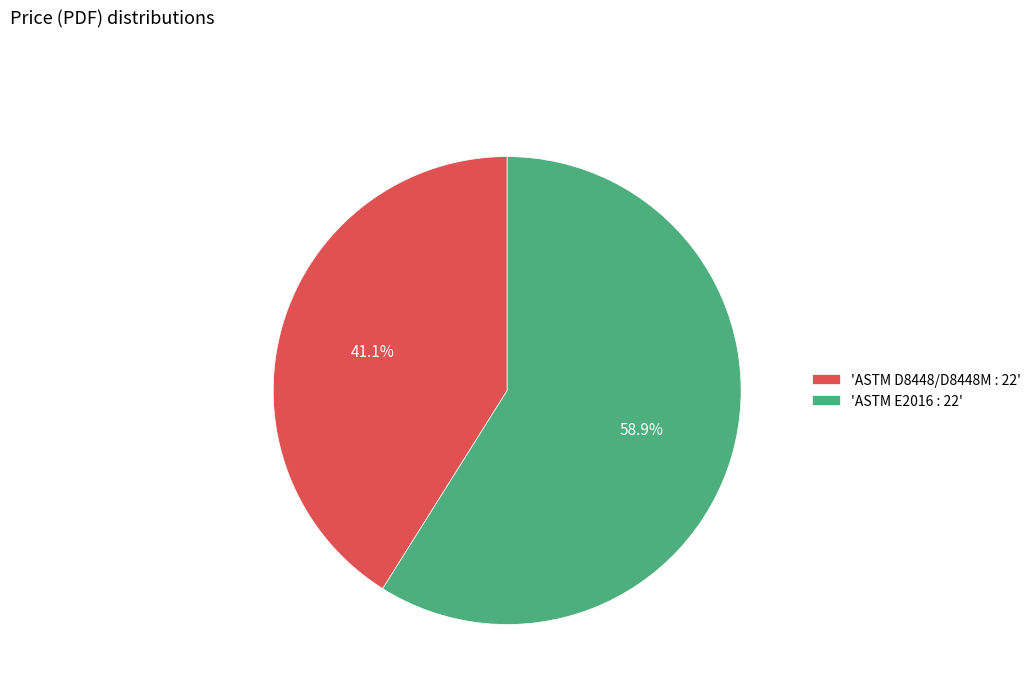

Rank the categories by value from lowest to highest.

'ASTM D8448/D8448M : 22', 'ASTM E2016 : 22'